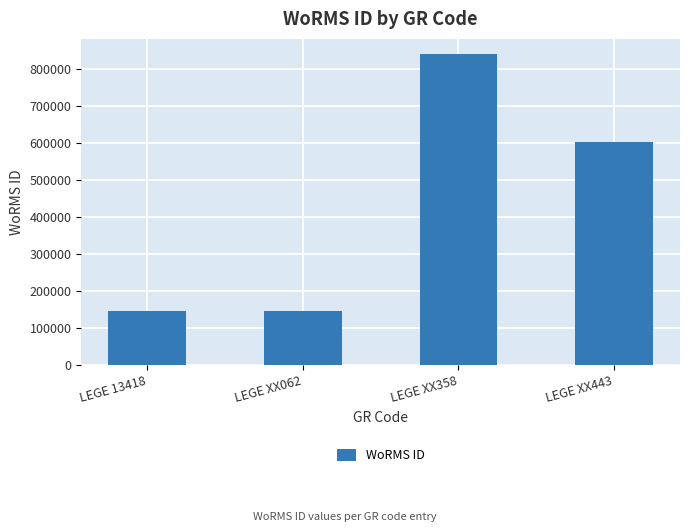

What is the label of the 4th bar from the left?

LEGE XX443